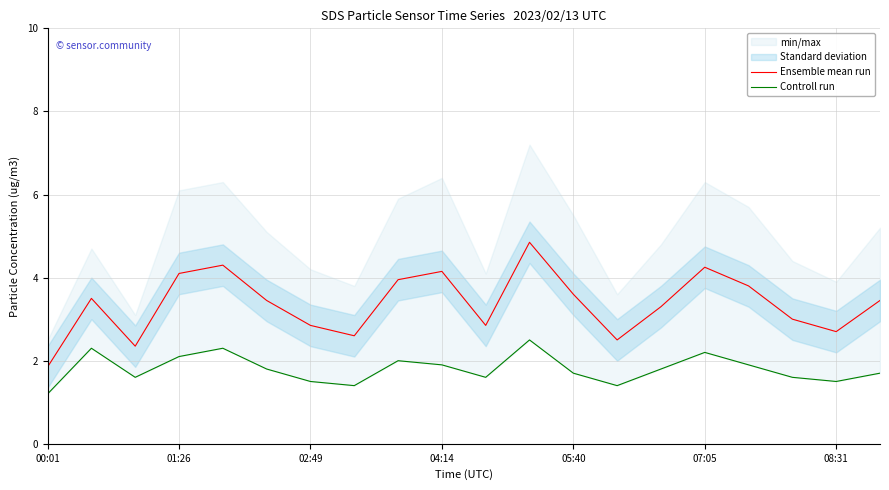

The value of Ensemble mean run at 08:31 is 4.5. True or false?

False